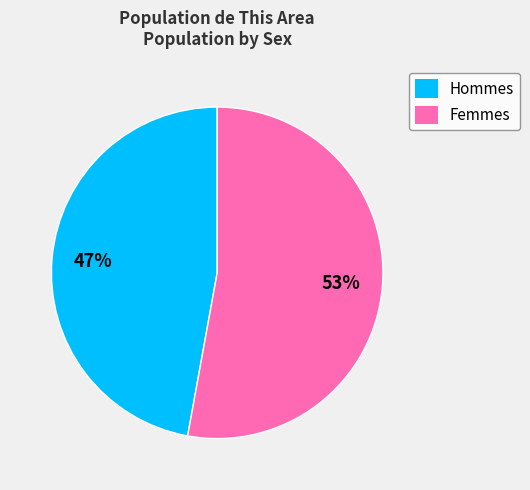

Is there any slice that represents more than half of the pie?

Yes